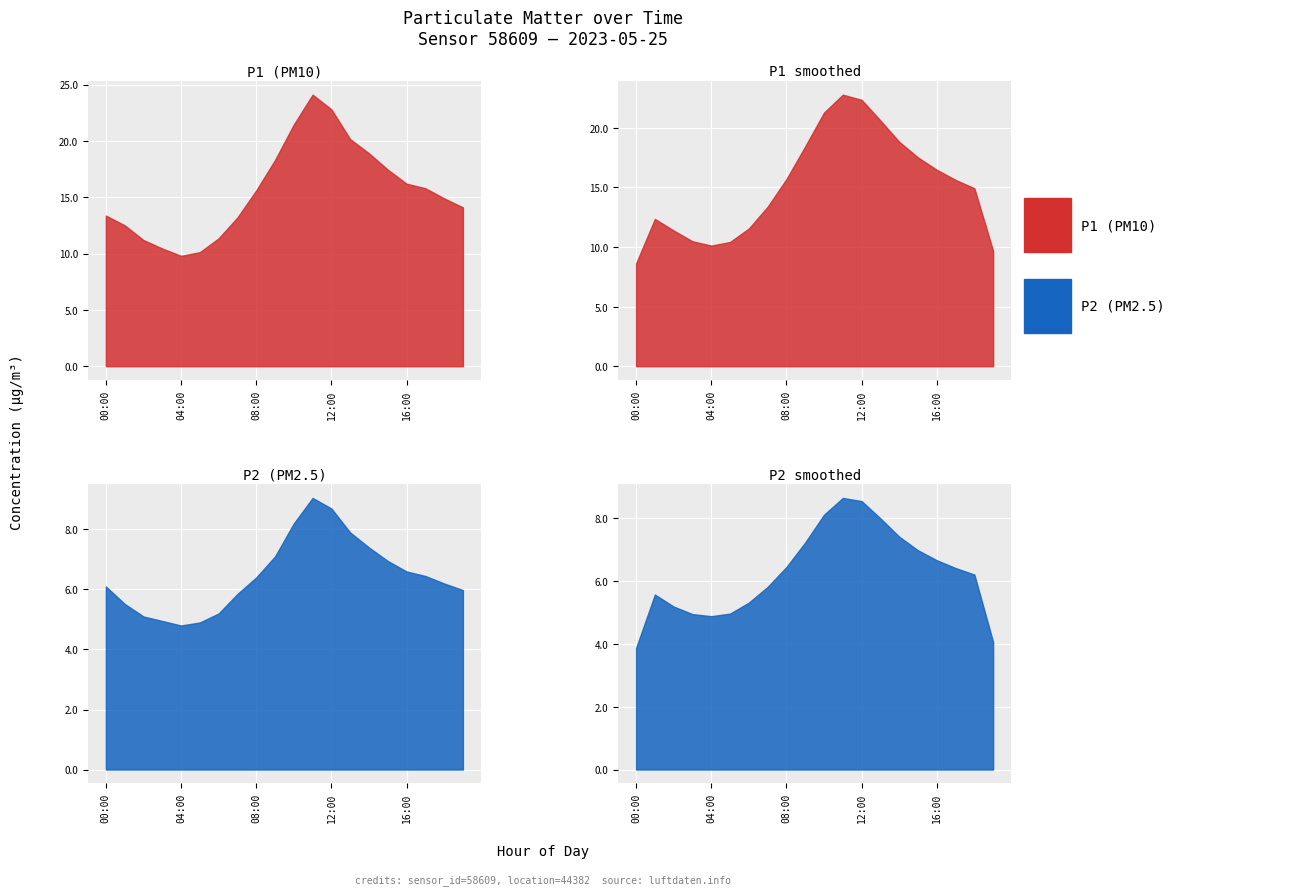

Which category has the lowest value in the P1 series?

04:00